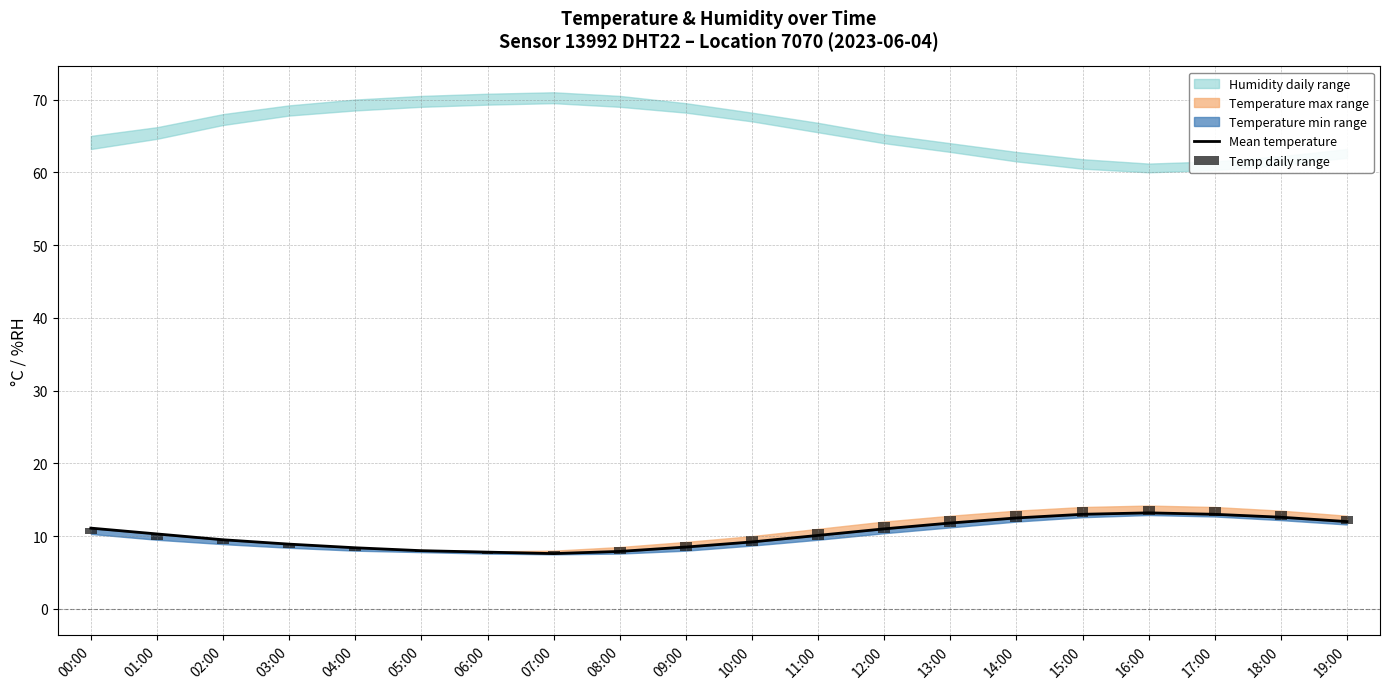

Are the bars horizontal?

No